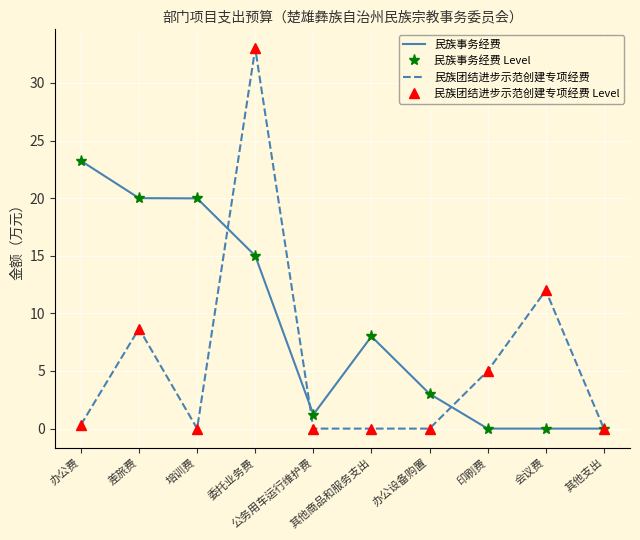

Which category has the highest value across all series?

委托业务费